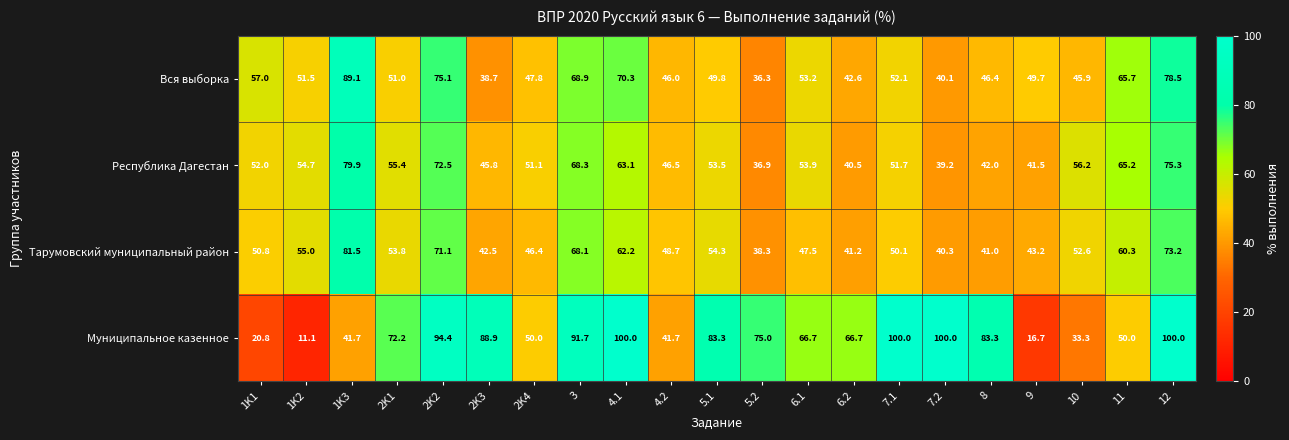

What is the difference between the Тарумовский муниципальный район values at 3 and 1K2?

13.1